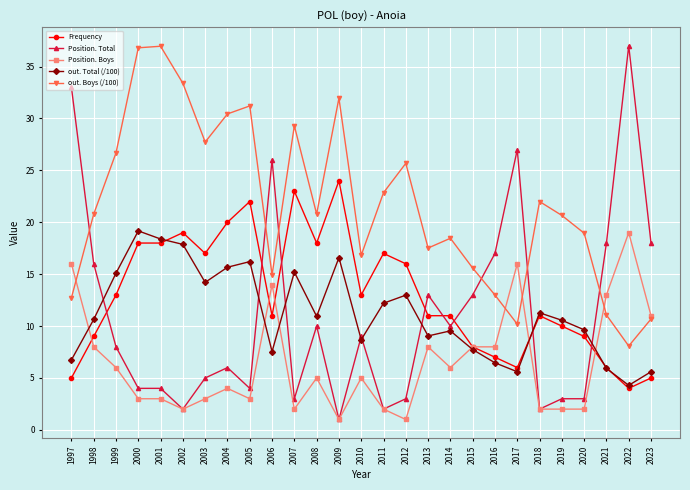

What value does the Frequency series have at 2016?

7.0